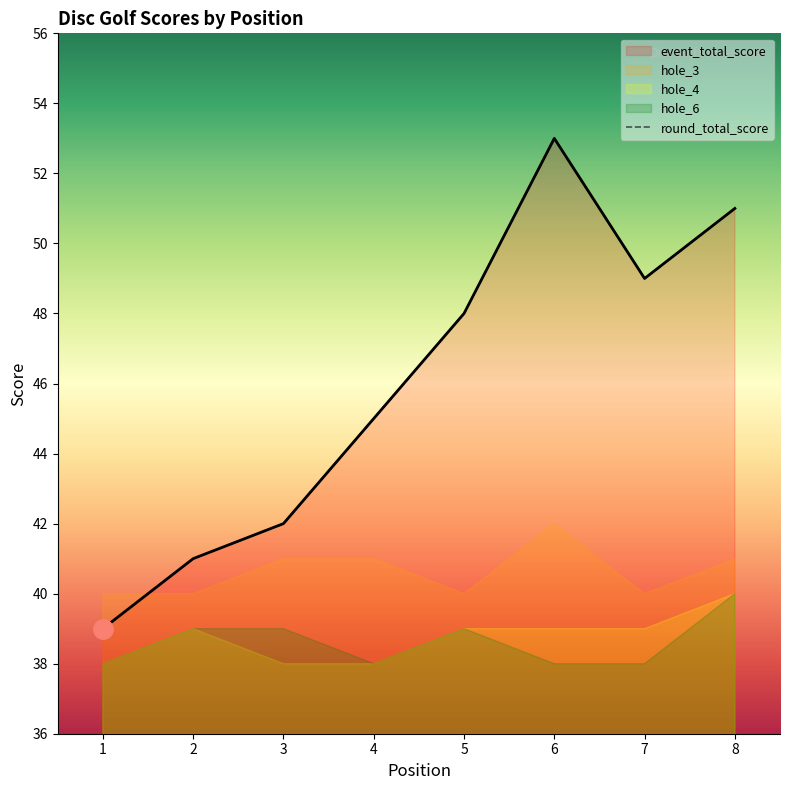

Read the value at 8.

51